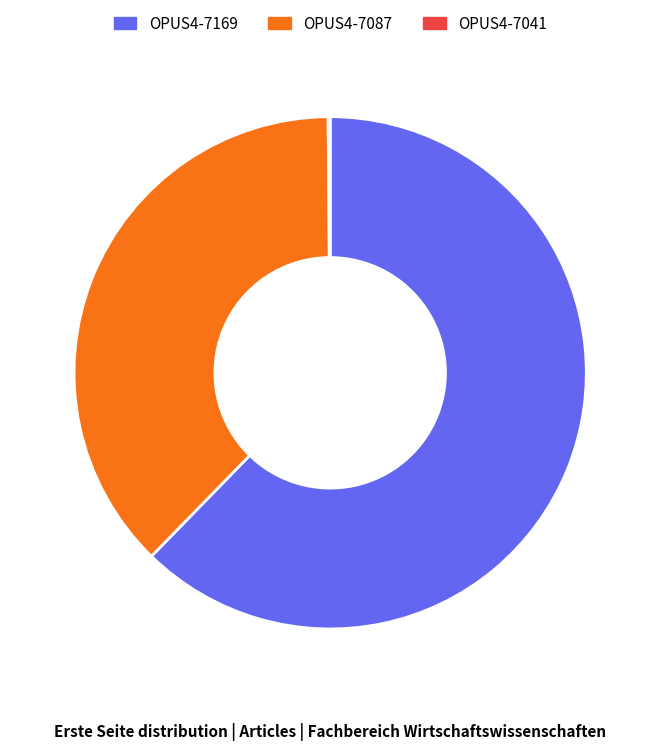

Between OPUS4-7087 and OPUS4-7169, which is larger?

OPUS4-7169